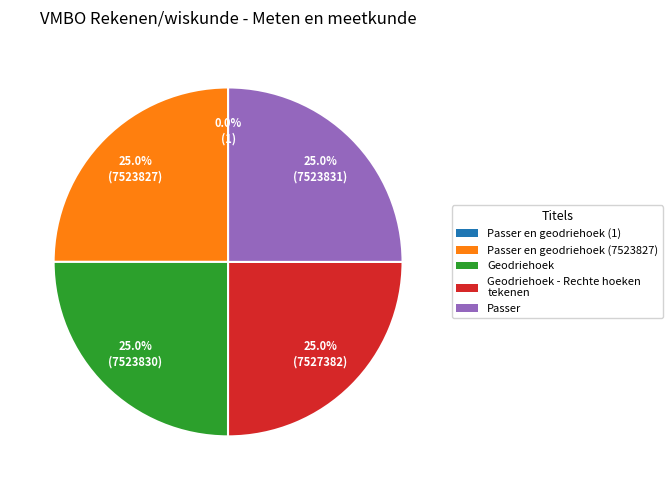

Is there any slice that represents more than half of the pie?

No